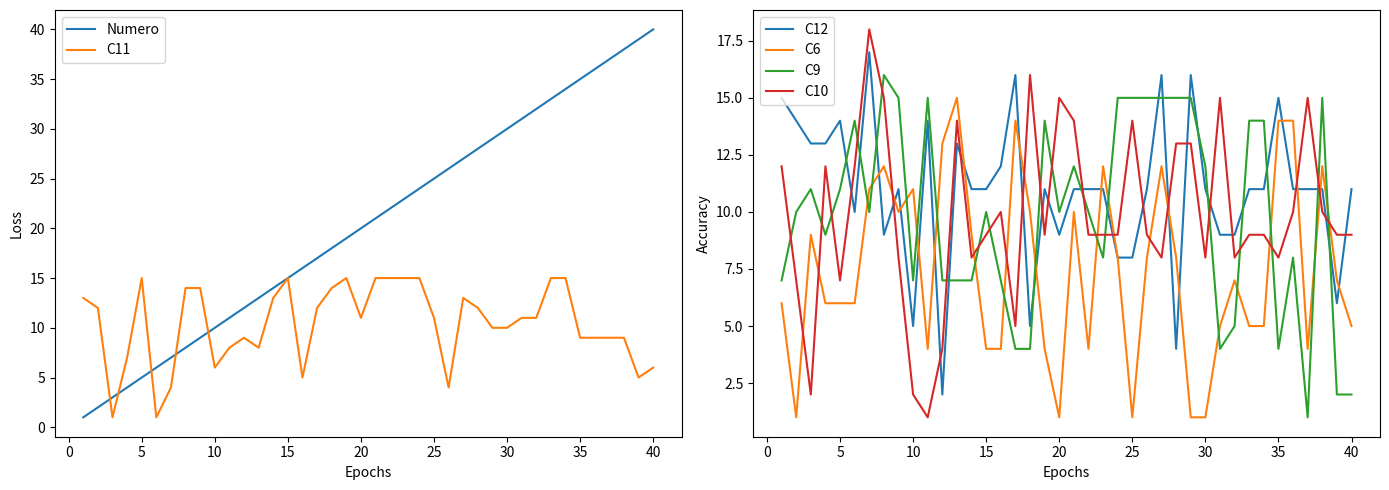

Which series has the largest total across all categories?

Numero